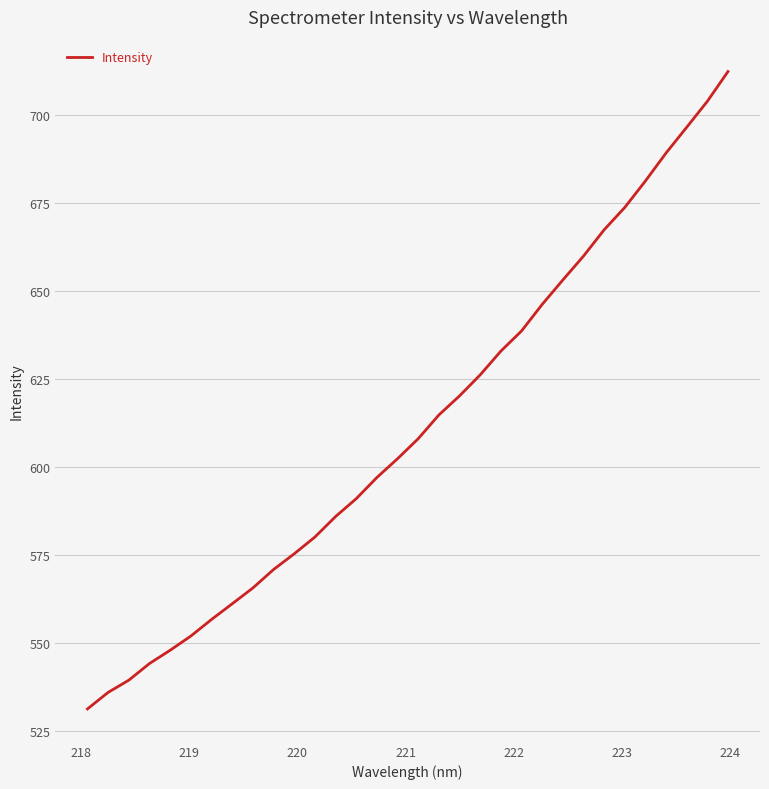

What is the maximum value shown in the chart?

712.4